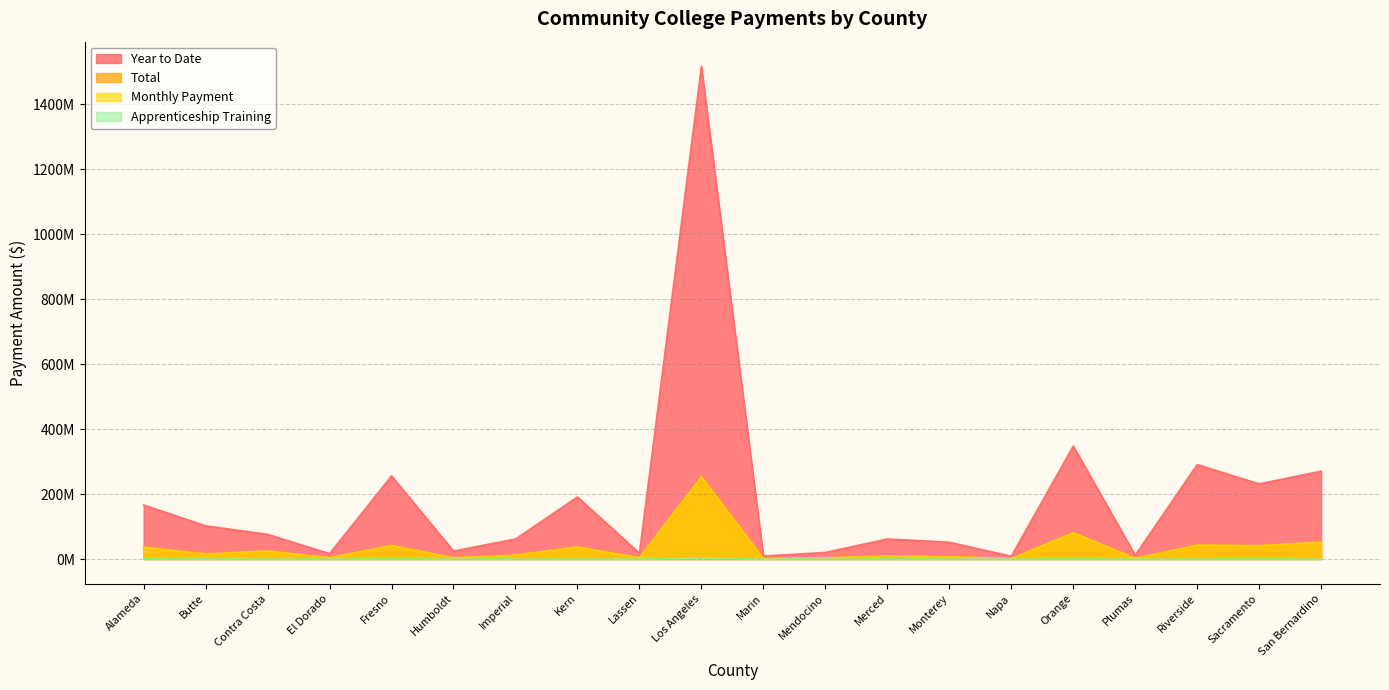

What is the value of the Total point at the 13th from the left?

9713062